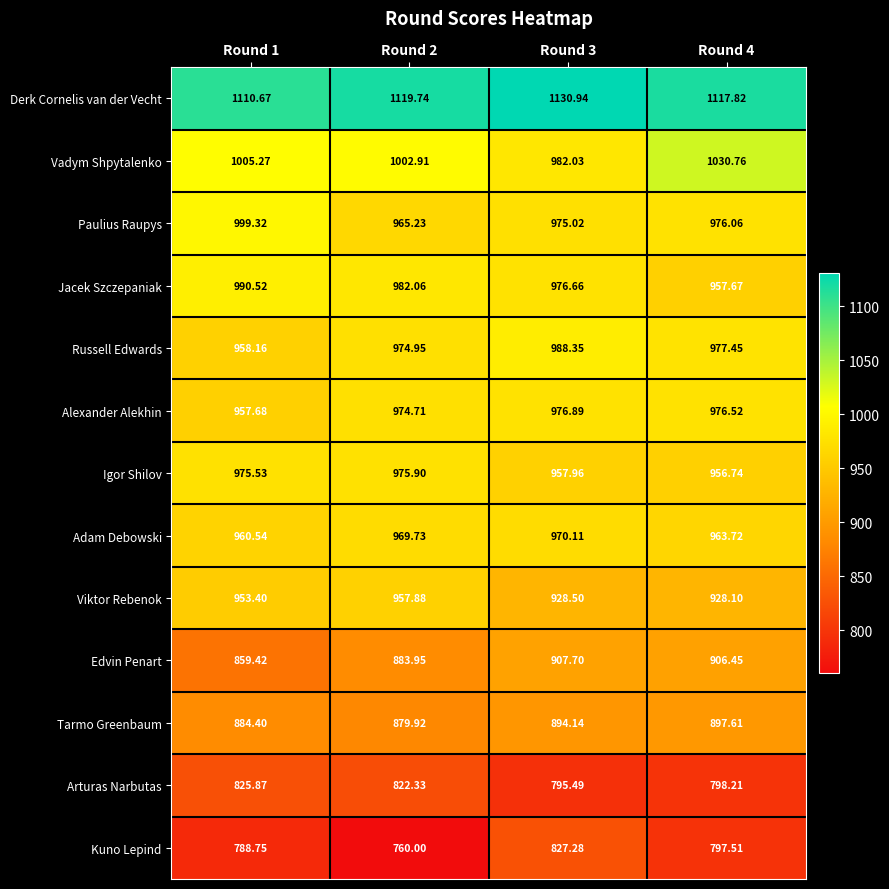

Rank the series at Round 3 from highest to lowest value.

Derk Cornelis van der Vecht, Russell Edwards, Vadym Shpytalenko, Alexander Alekhin, Jacek Szczepaniak, Paulius Raupys, Adam Debowski, Igor Shilov, Viktor Rebenok, Edvin Penart, Tarmo Greenbaum, Kuno Lepind, Arturas Narbutas